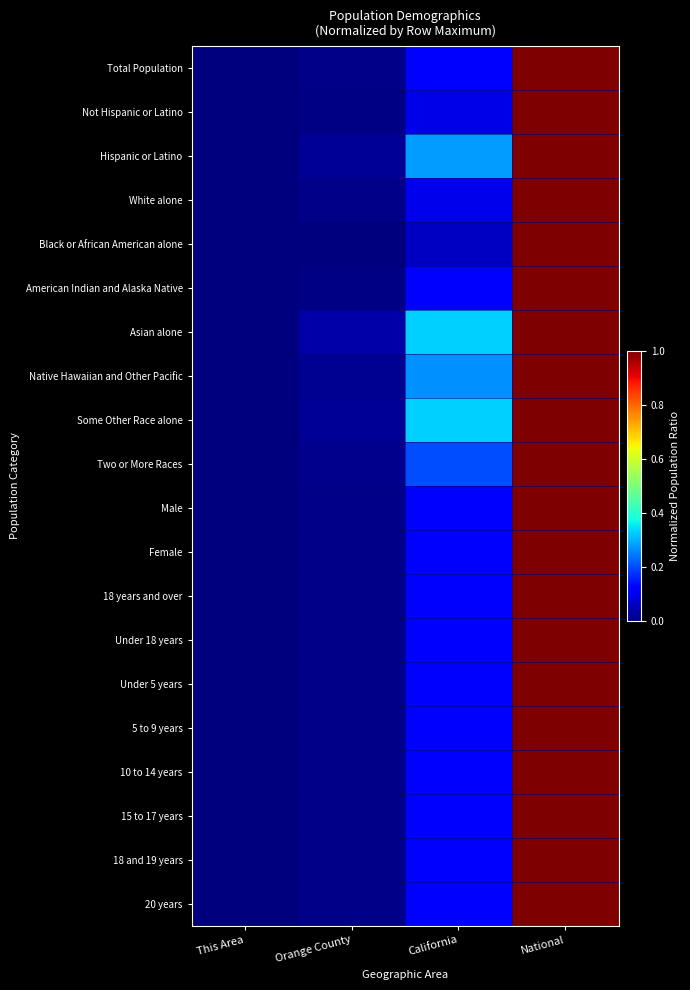

Reading left to right, extract all data points from this chart.

Total Population: This Area=0.0	Orange County=0.0	California=0.1	National=1.0
Not Hispanic or Latino: This Area=0.0	Orange County=0.0	California=0.1	National=1.0
Hispanic or Latino: This Area=0.0	Orange County=0.0	California=0.3	National=1.0
White alone: This Area=0.0	Orange County=0.0	California=0.1	National=1.0
Black or African American alone: This Area=0.0	Orange County=0.0	California=0.1	National=1.0
American Indian and Alaska Native: This Area=0.0	Orange County=0.0	California=0.1	National=1.0
Asian alone: This Area=0.0	Orange County=0.0	California=0.3	National=1.0
Native Hawaiian and Other Pacific: This Area=0.0	Orange County=0.0	California=0.3	National=1.0
Some Other Race alone: This Area=0.0	Orange County=0.0	California=0.3	National=1.0
Two or More Races: This Area=0.0	Orange County=0.0	California=0.2	National=1.0
Male: This Area=0.0	Orange County=0.0	California=0.1	National=1.0
Female: This Area=0.0	Orange County=0.0	California=0.1	National=1.0
18 years and over: This Area=0.0	Orange County=0.0	California=0.1	National=1.0
Under 18 years: This Area=0.0	Orange County=0.0	California=0.1	National=1.0
Under 5 years: This Area=0.0	Orange County=0.0	California=0.1	National=1.0
5 to 9 years: This Area=0.0	Orange County=0.0	California=0.1	National=1.0
10 to 14 years: This Area=0.0	Orange County=0.0	California=0.1	National=1.0
15 to 17 years: This Area=0.0	Orange County=0.0	California=0.1	National=1.0
18 and 19 years: This Area=0.0	Orange County=0.0	California=0.1	National=1.0
20 years: This Area=0.0	Orange County=0.0	California=0.1	National=1.0